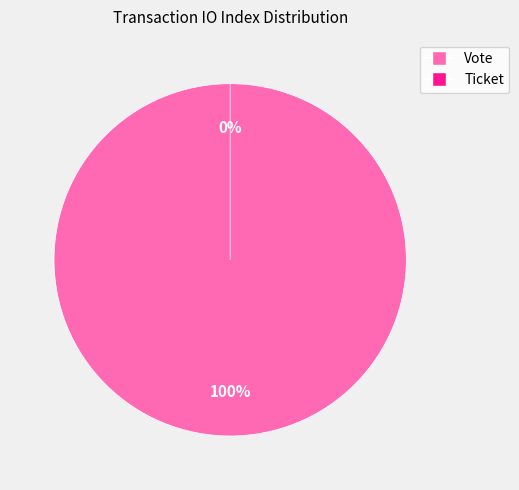

How many segments does this pie chart have?

2